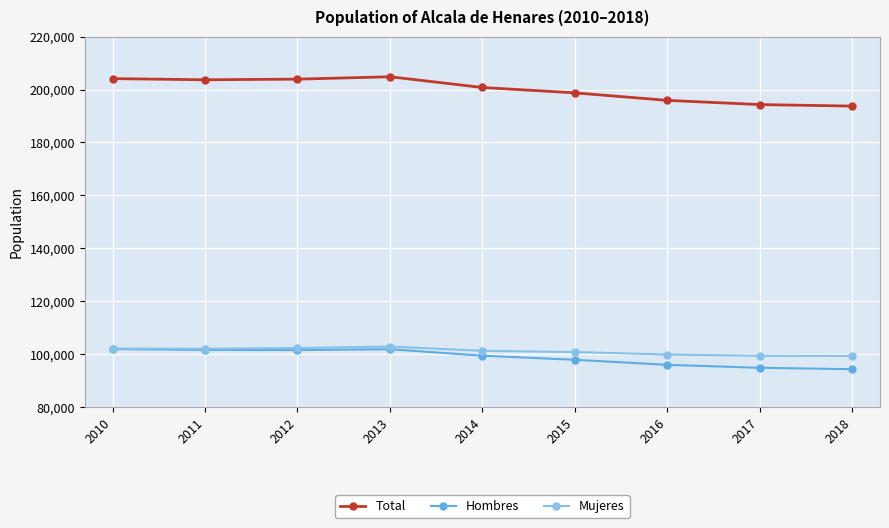

How many categories are shown in the chart?

9